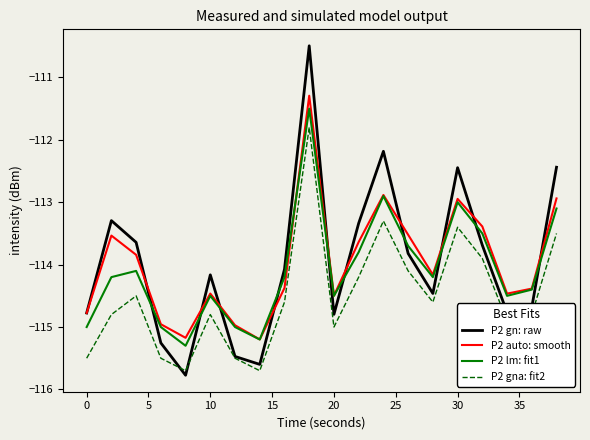

What are all the series names shown in the legend?

P2 gn: raw, P2 auto: smooth, P2 lm: fit1, P2 gna: fit2